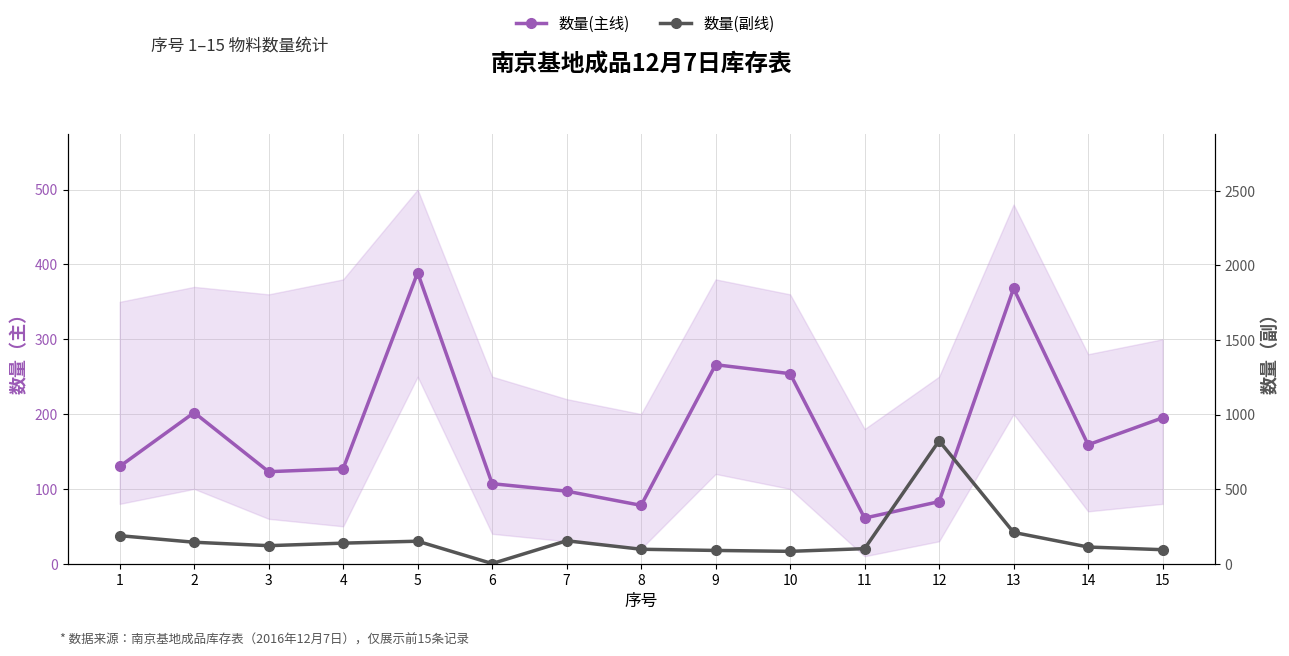

At which category is the sum across all series the highest?

12